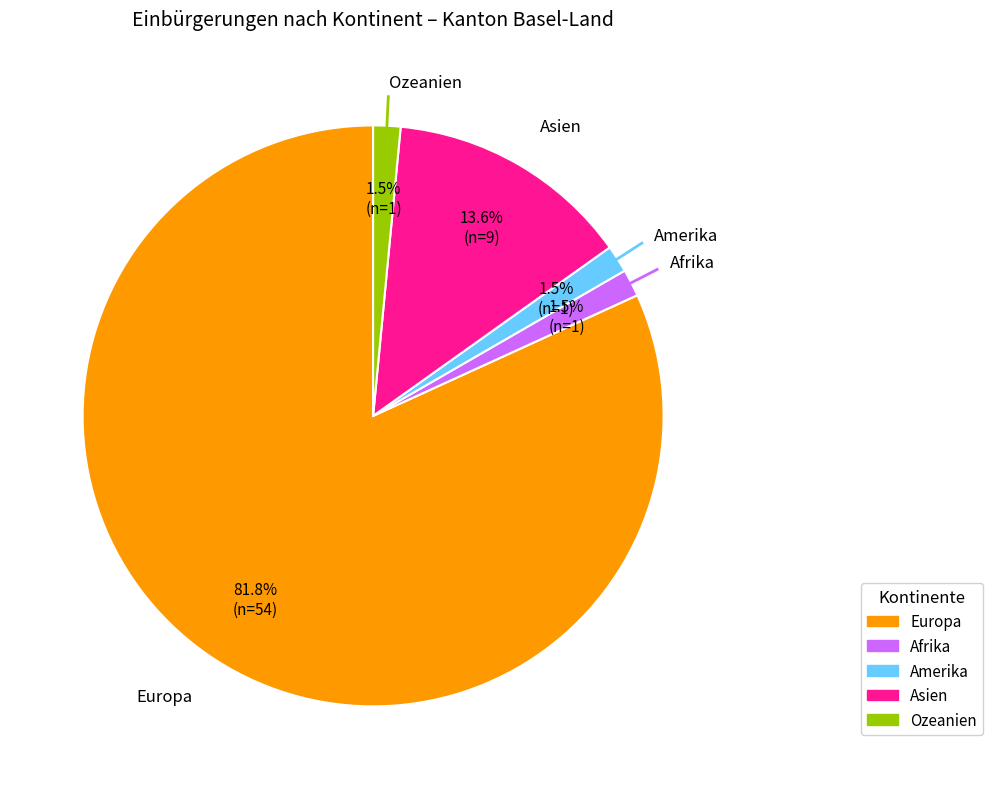

Between Ozeanien and Asien, which is larger?

Asien